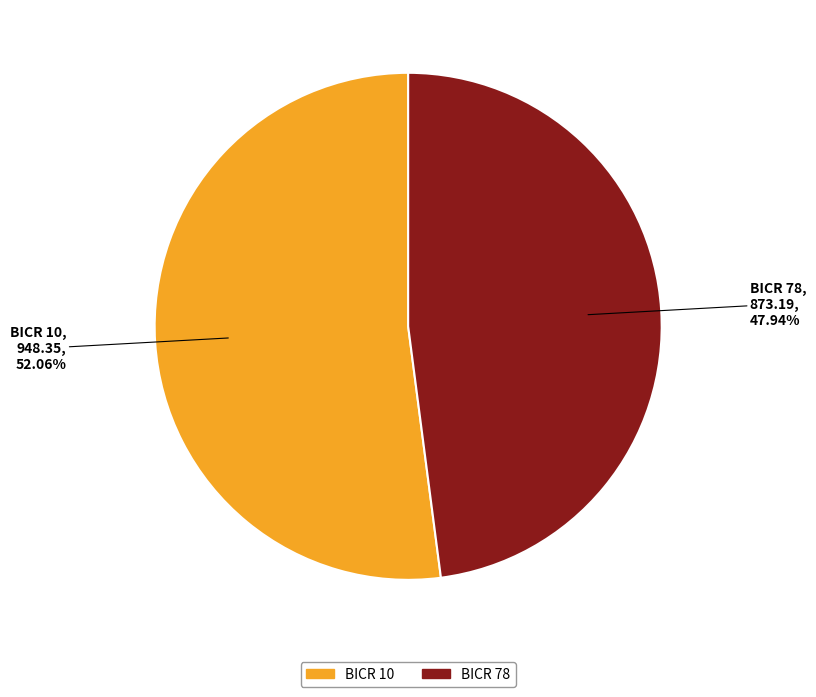

Is BICR 10 the majority of the pie?

Yes